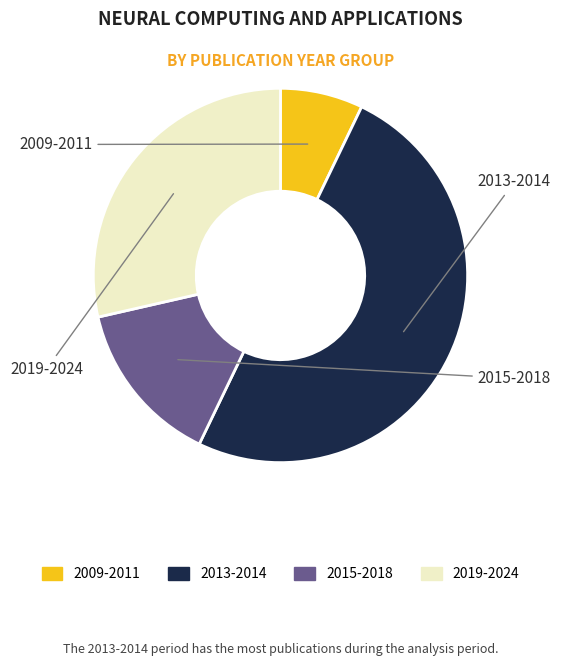

How many segments does this pie chart have?

4